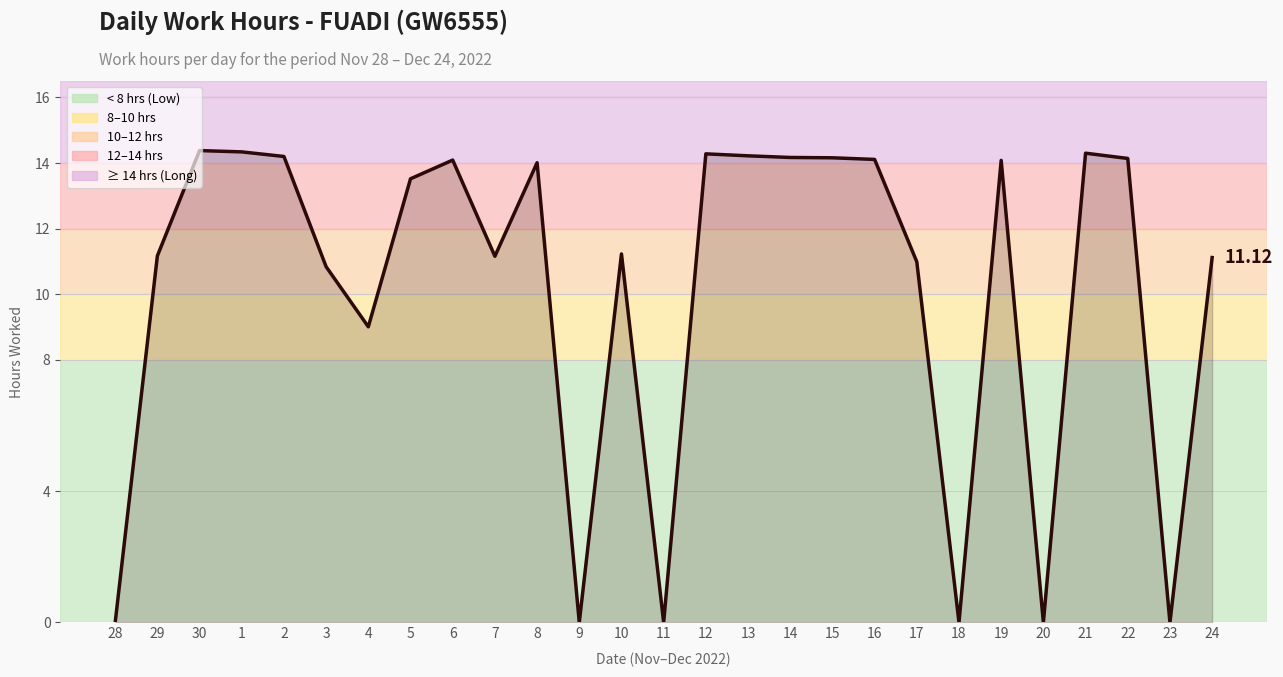

What is the change in value from 28 to 1?

+14.3